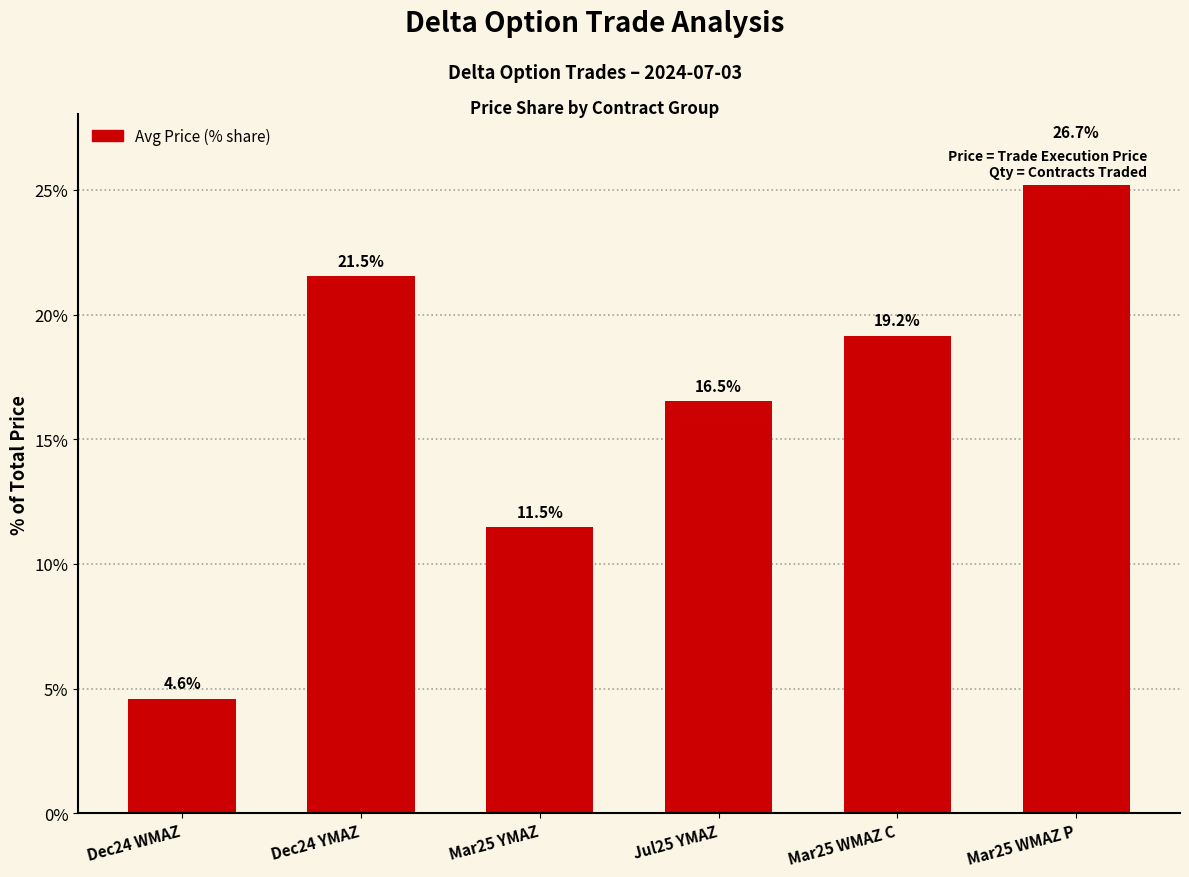

List the labels in order of value, largest first.

Mar25 WMAZ P, Dec24 YMAZ, Mar25 WMAZ C, Jul25 YMAZ, Mar25 YMAZ, Dec24 WMAZ